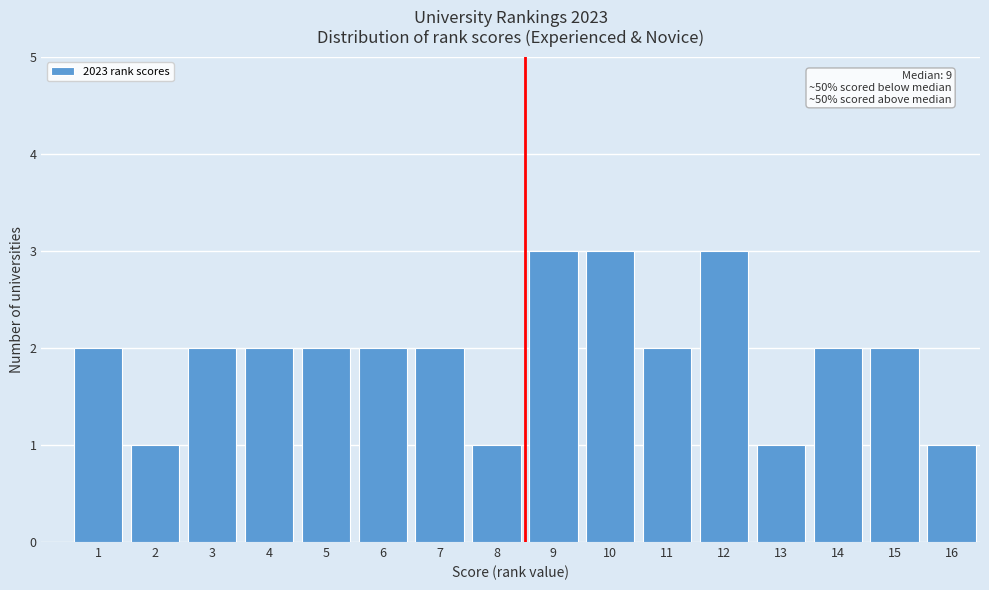

Reading left to right, list all the values displayed in this chart.

2	1	2	2	2	2	2	1	3	3	2	3	1	2	2	1